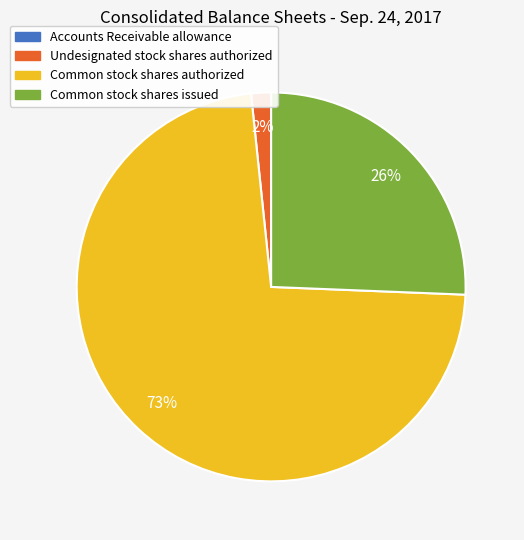

Between Common stock shares issued and Common stock shares authorized, which is larger?

Common stock shares authorized